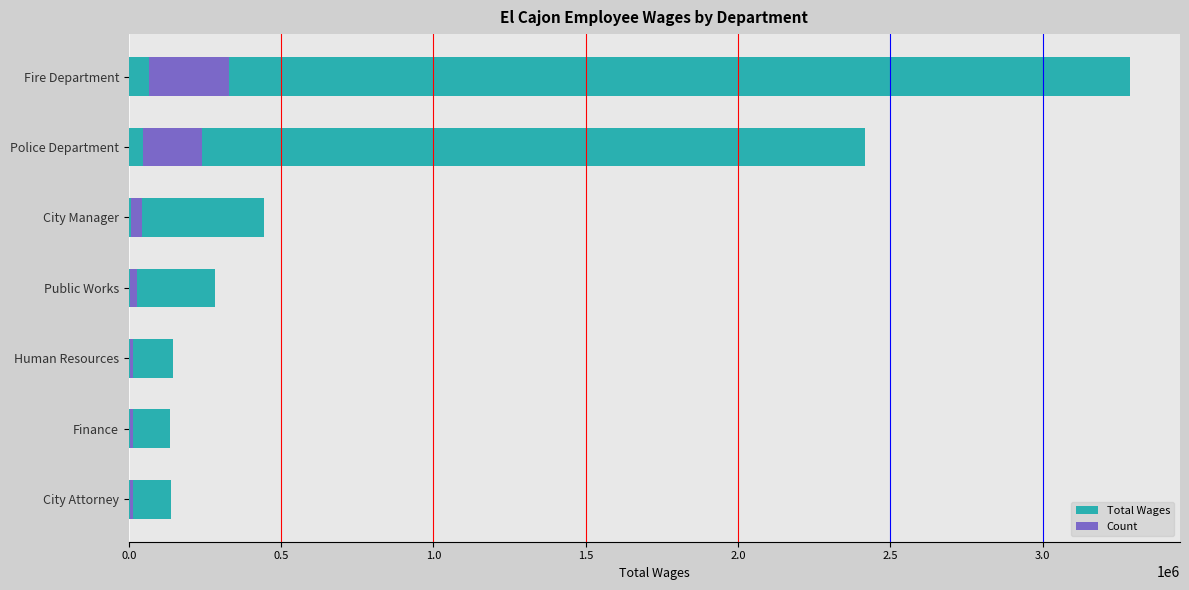

What is the average value?

978330